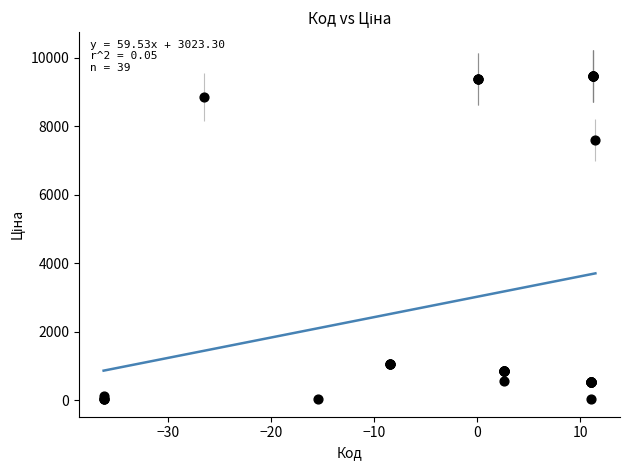

What Y value in the scatter plot is closest to 4755?

7596.5